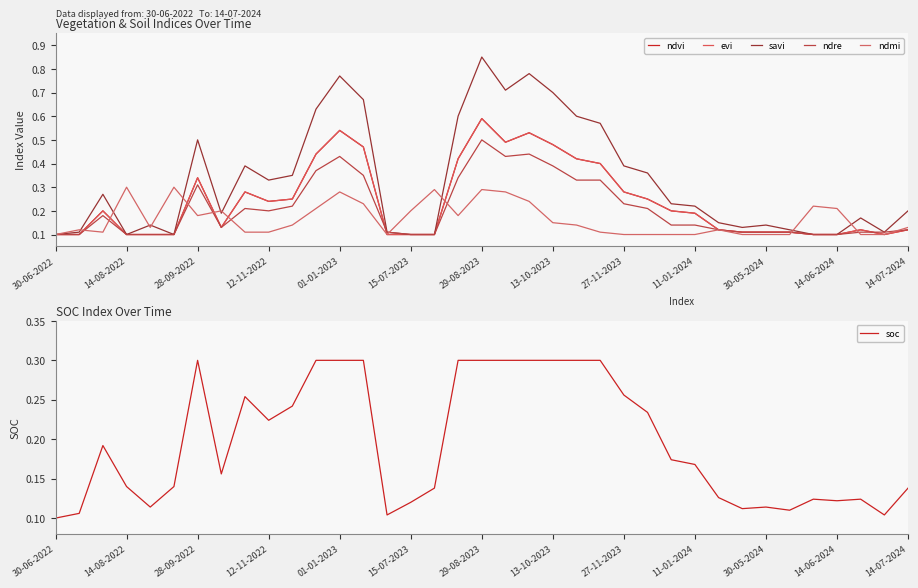

How many data points does each series have?

37